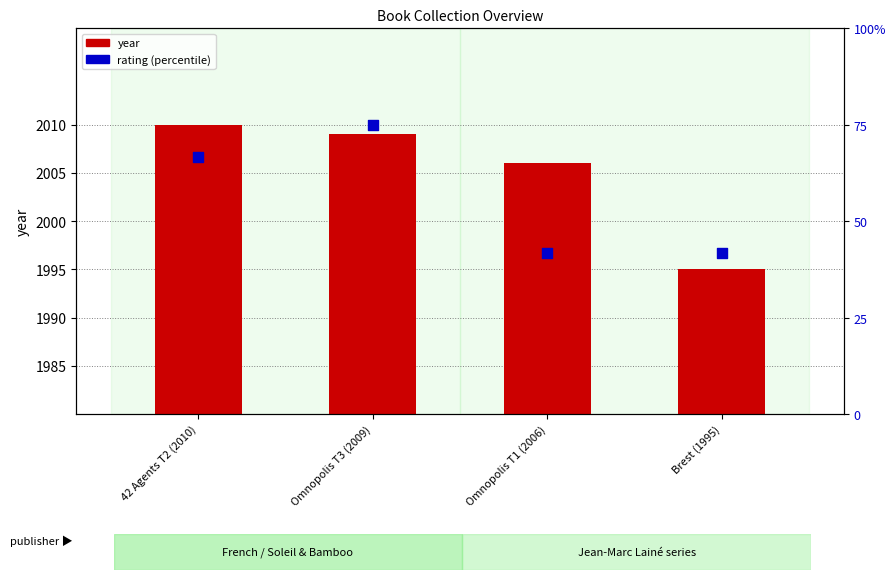

What is the total value across all series at Brest (1995)?

2000